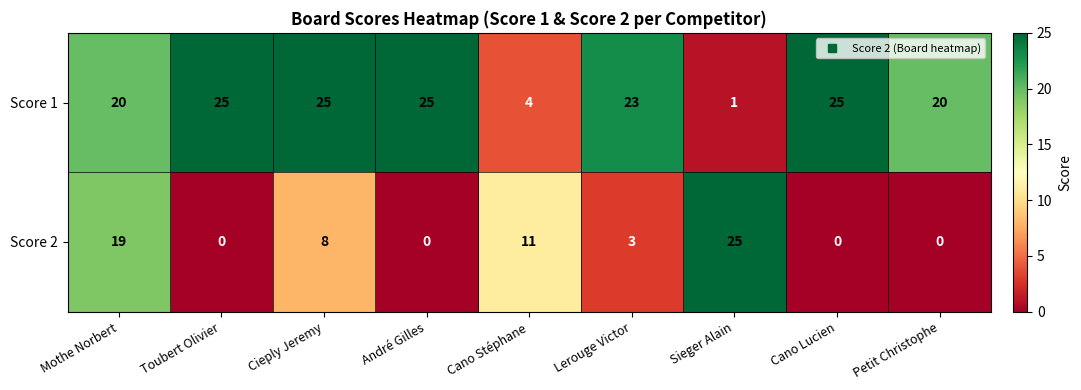

At which category is the sum across all series the highest?

Mothe Norbert